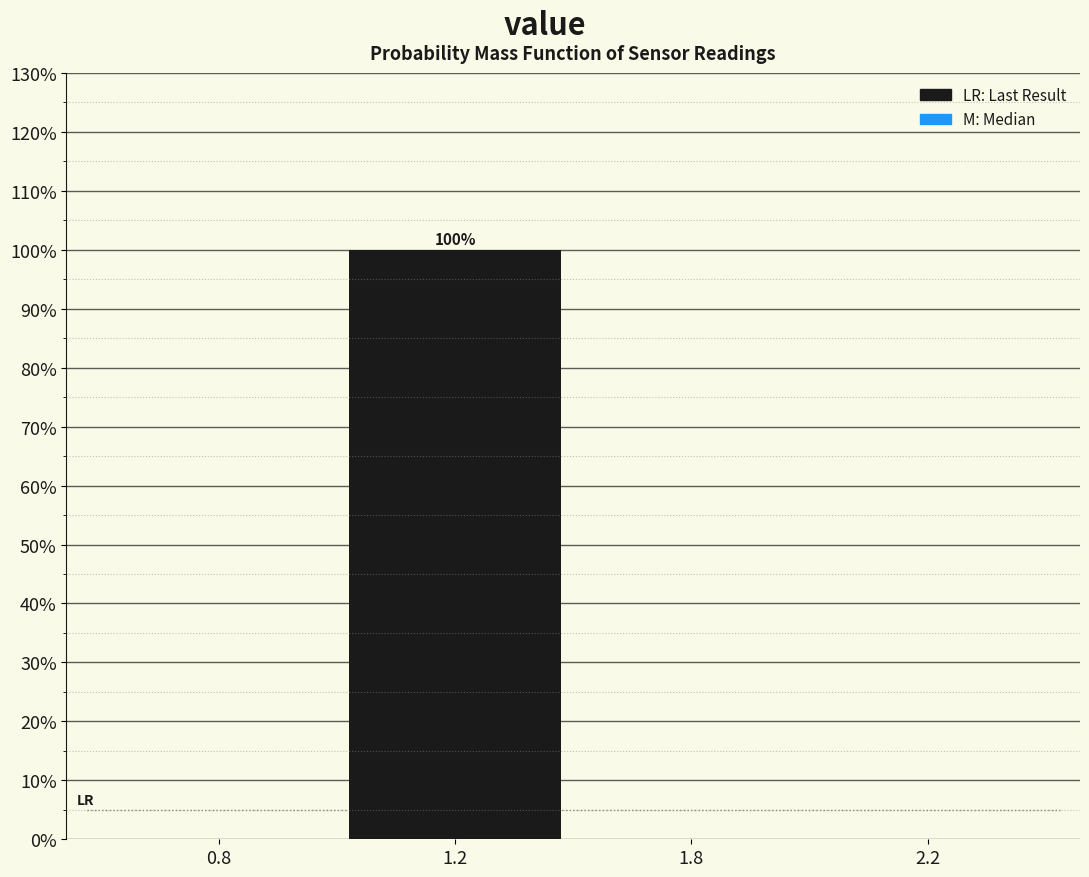

Reading left to right, what are all the values shown in this chart?

0.8=0	1.2=100	1.8=0	2.2=0